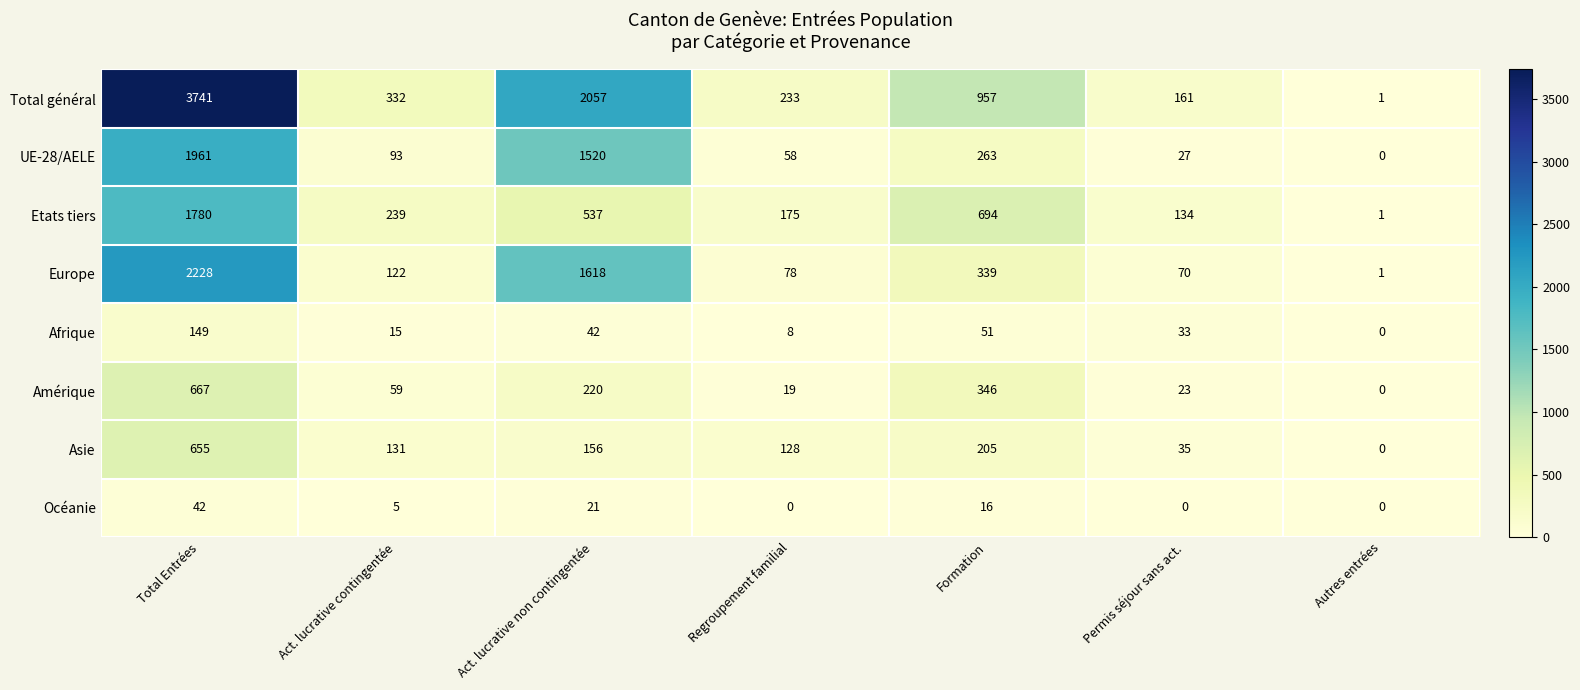

What is the highest value of the Etats tiers series?

1780